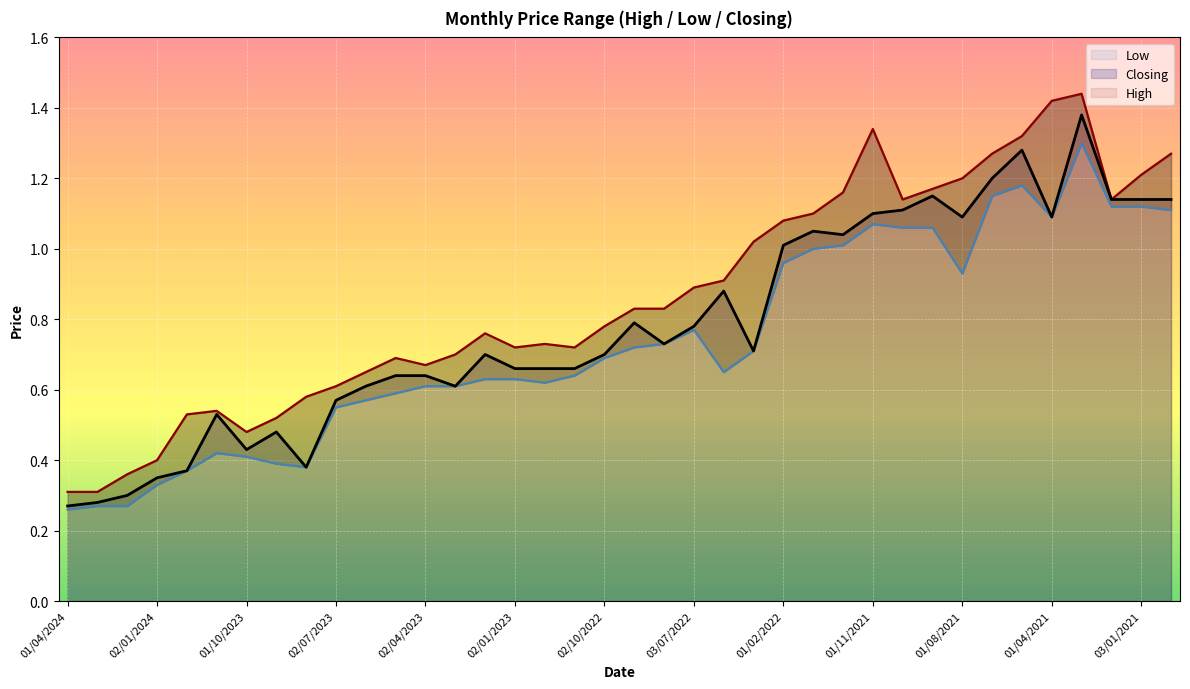

Is it true that High equals 2.2 at 27?

False